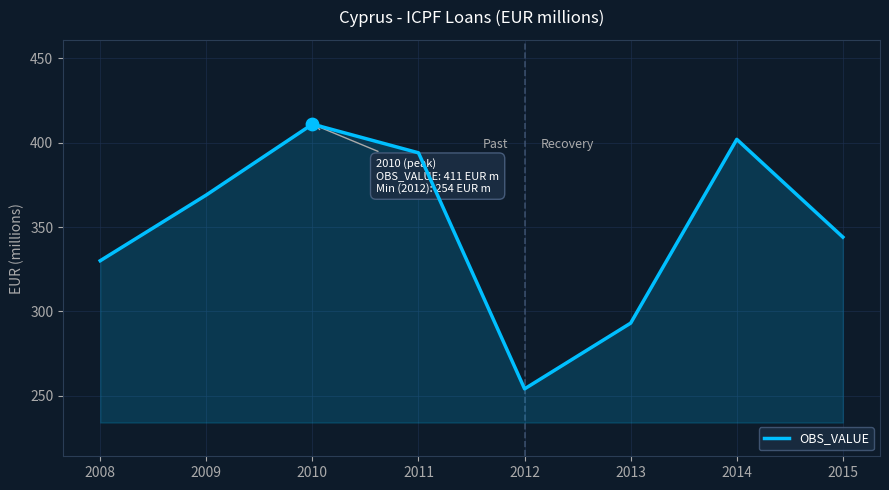

Which has a higher value, 2010 or 2013?

2010